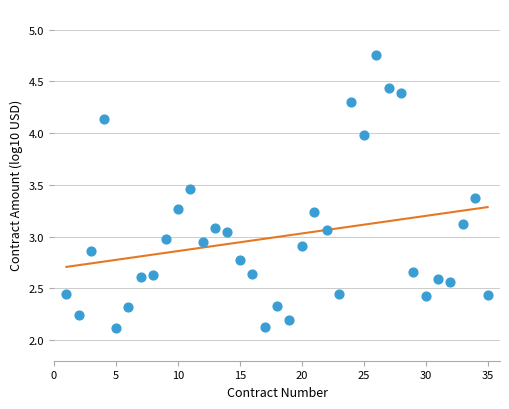

What is the range of X values (max minus min)?

34.0